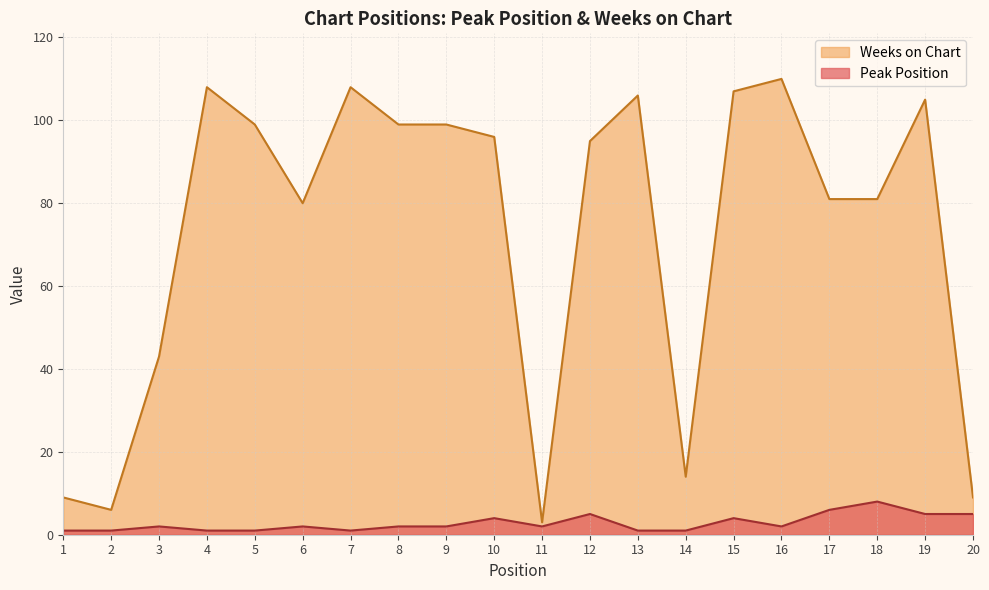

What is the difference between the maximum and minimum values in the Peak Position series?

7